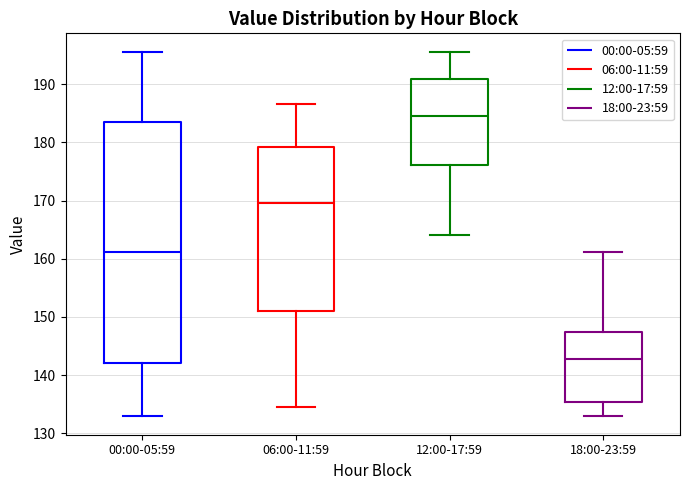

Reading left to right, read every box against the y-axis: the position of its median line, the range the box covers, and the ends of its whiskers. The values are not printed on the chart, so give them approximately, as read against the axis.

00:00-05:59: median 161, box 142 to 184, whiskers 133 to 196
06:00-11:59: median 170, box 151 to 179, whiskers 135 to 187
12:00-17:59: median 185, box 176 to 191, whiskers 164 to 196
18:00-23:59: median 143, box 135 to 148, whiskers 133 to 161